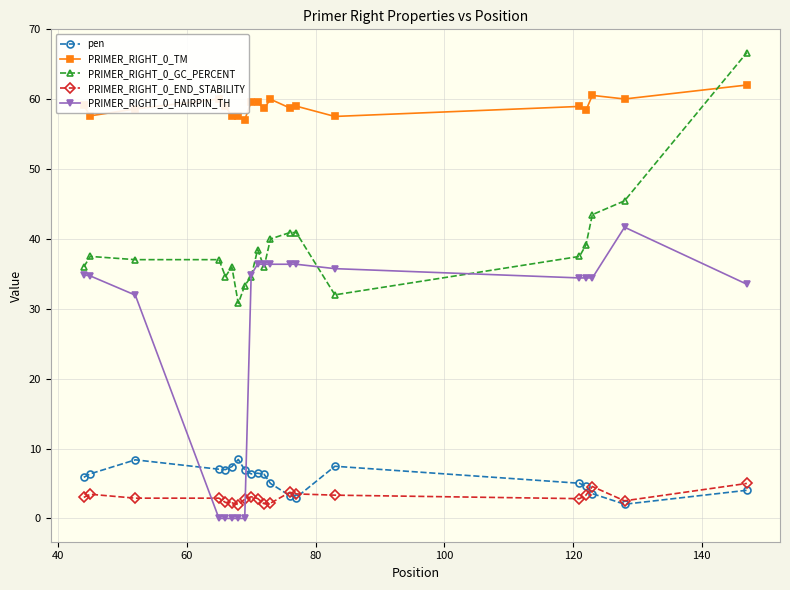

How many lines are shown in the chart?

5